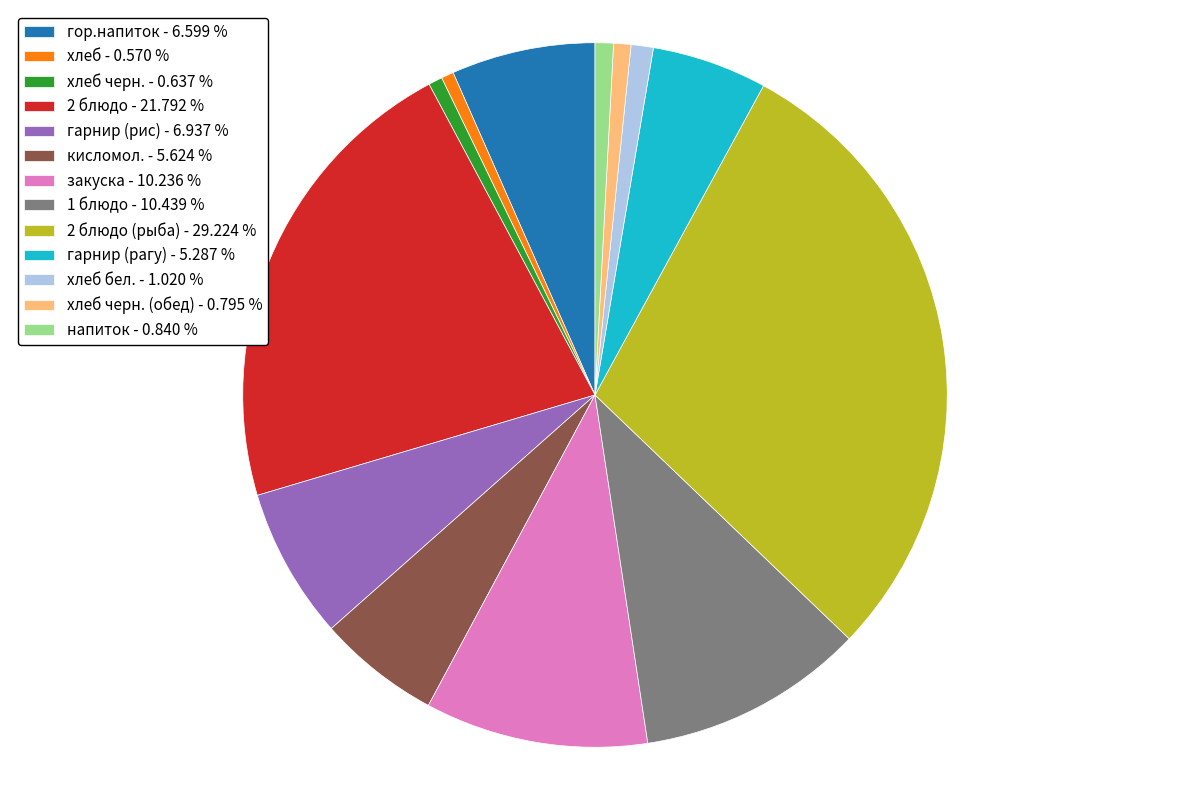

Combined, do хлеб черн. - 0.637 % and хлеб - 0.570 % account for over 50%?

No